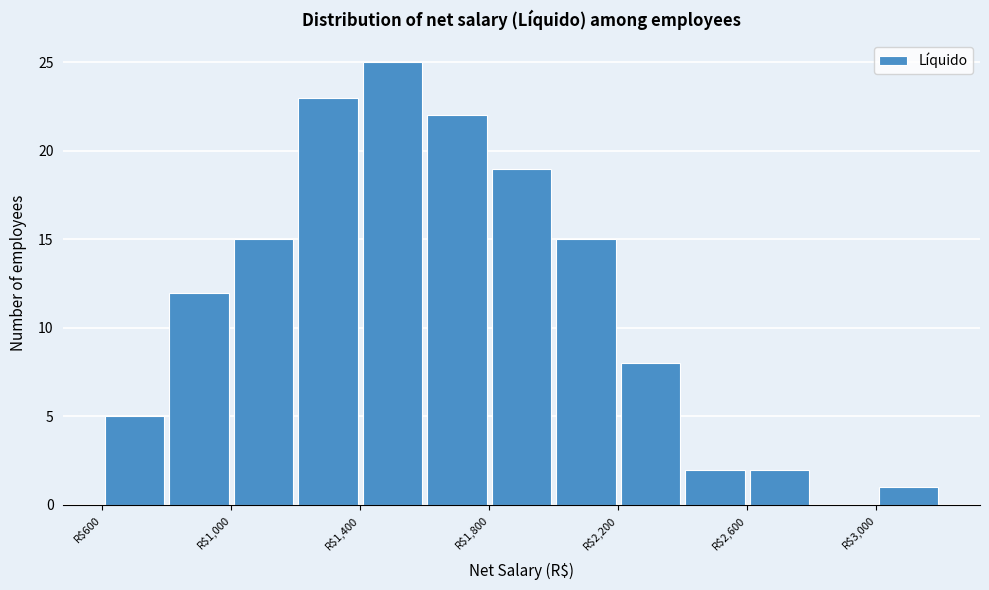

What is the height of the bar covering 2200 to 2400 on the x-axis? The values are not printed on the chart, so give them approximately, as read against the axis.

8